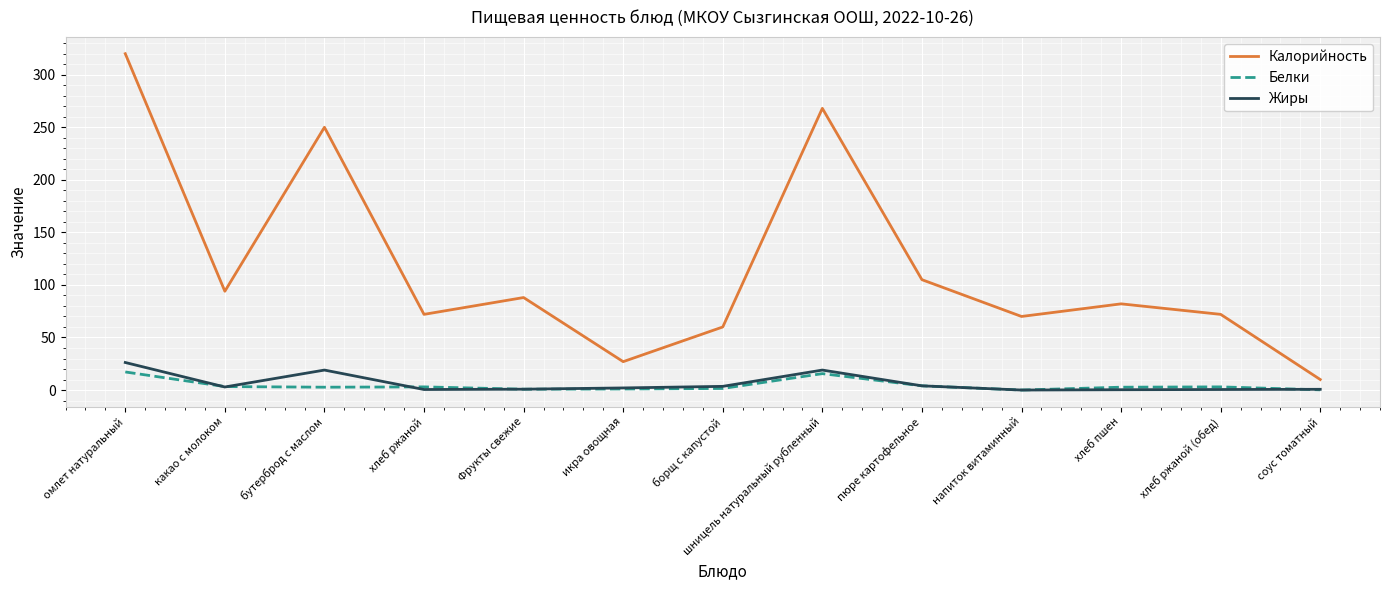

What is the greatest value displayed?

320.0